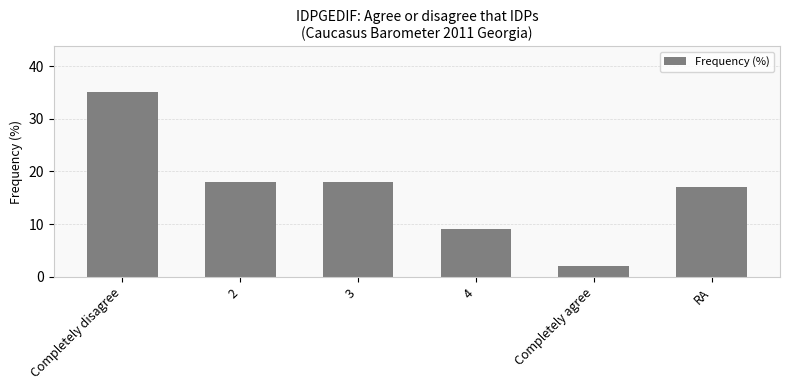

What is the label of the 1st bar from the left?

Completely disagree